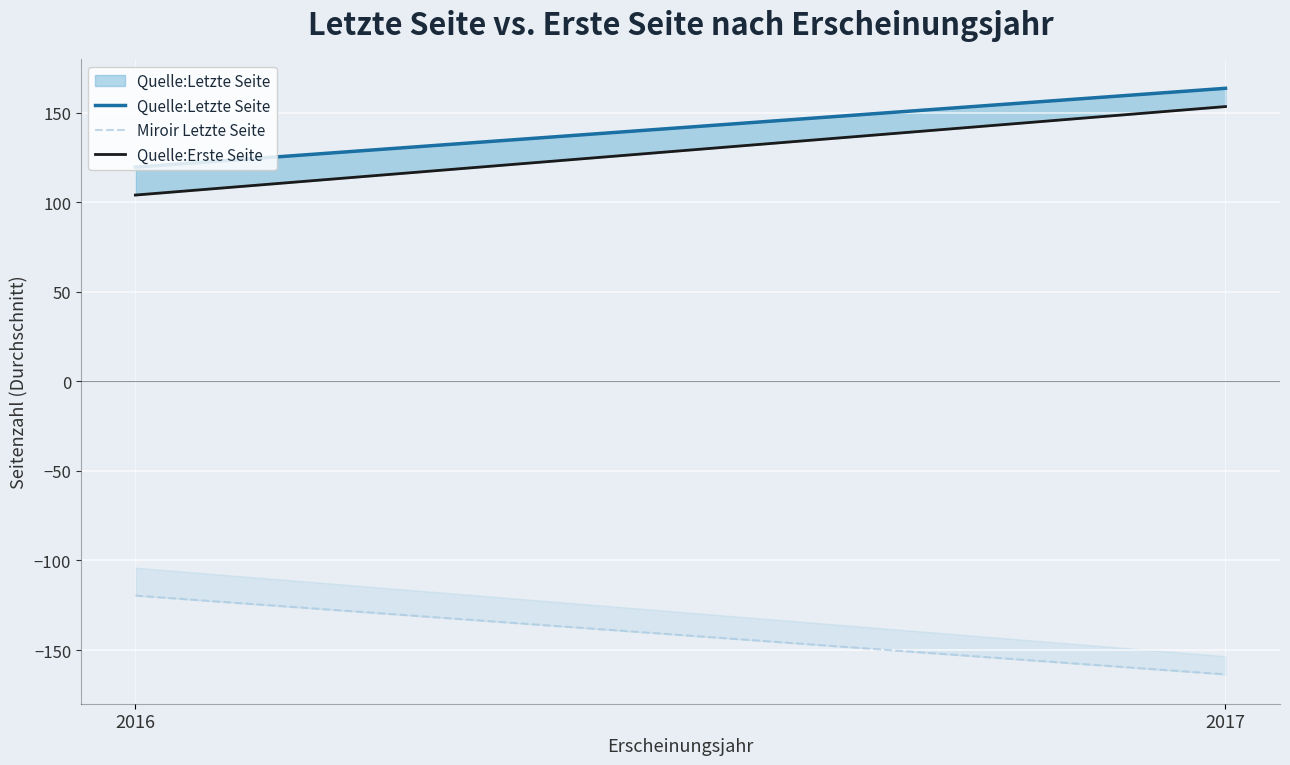

The value of Quelle:Letzte Seite at 2017 is 231.2. True or false?

False